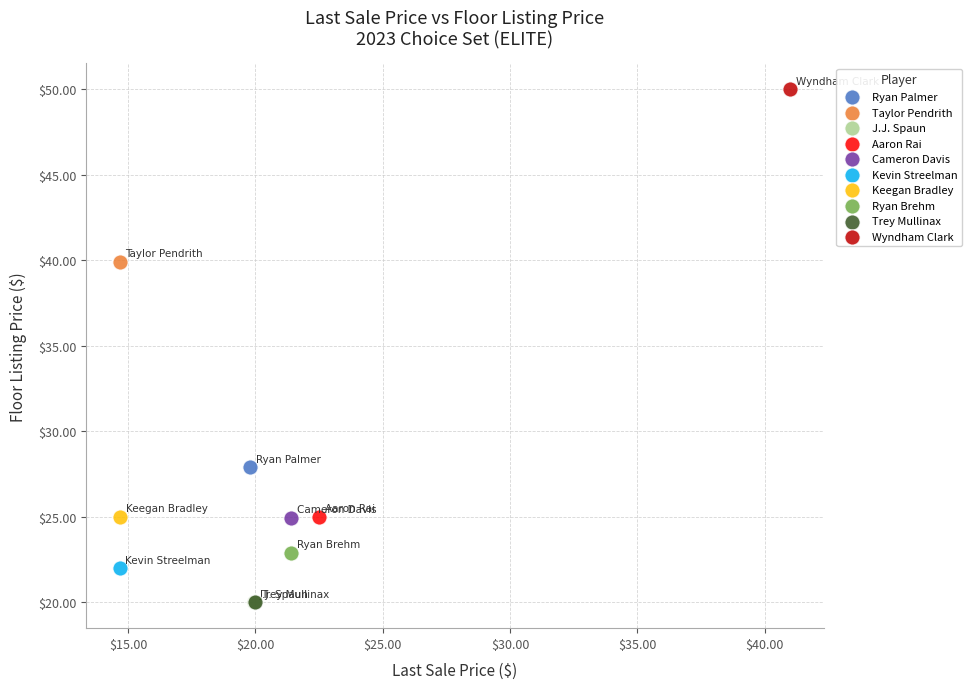

What are all the series names shown in the legend?

Ryan Palmer, Taylor Pendrith, J.J. Spaun, Aaron Rai, Cameron Davis, Kevin Streelman, Keegan Bradley, Ryan Brehm, Trey Mullinax, Wyndham Clark